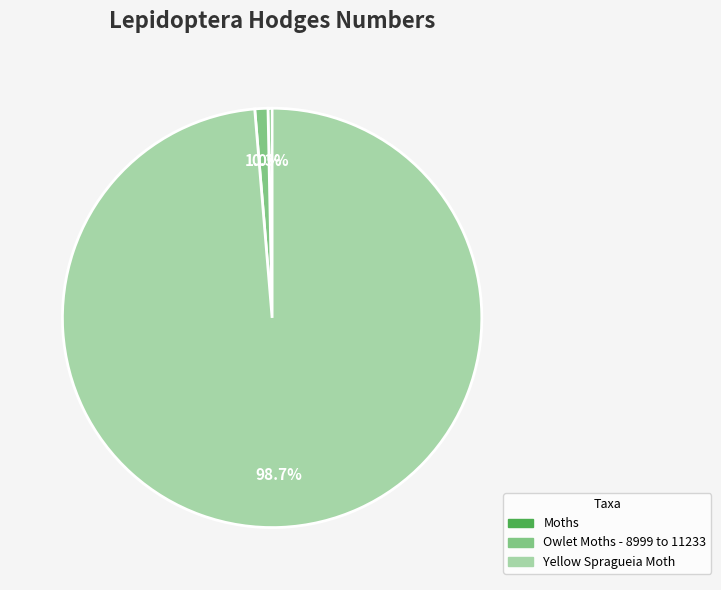

Which slice is the smallest?

Moths